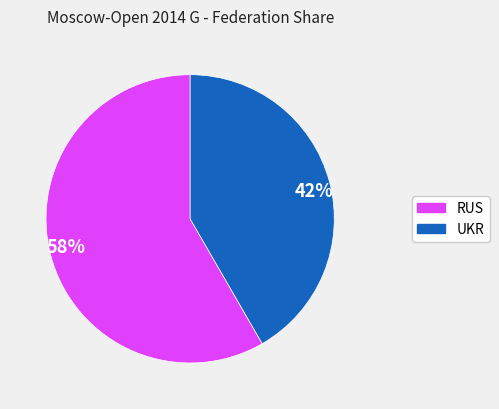

To the nearest percent, what is the combined percentage of 42% and 58%?

100%